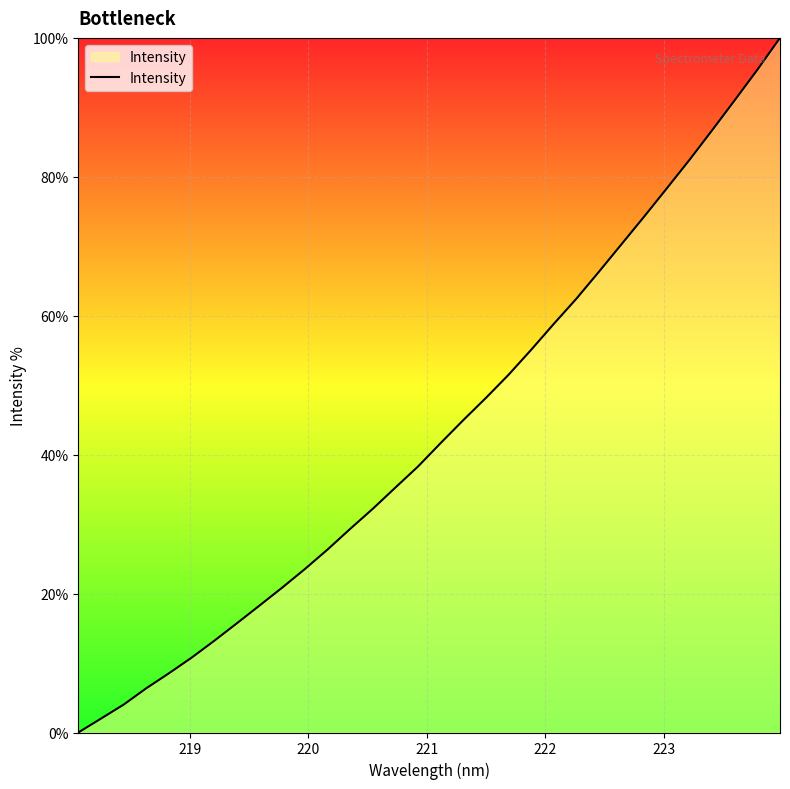

What is the difference between the maximum and minimum values?

100.0